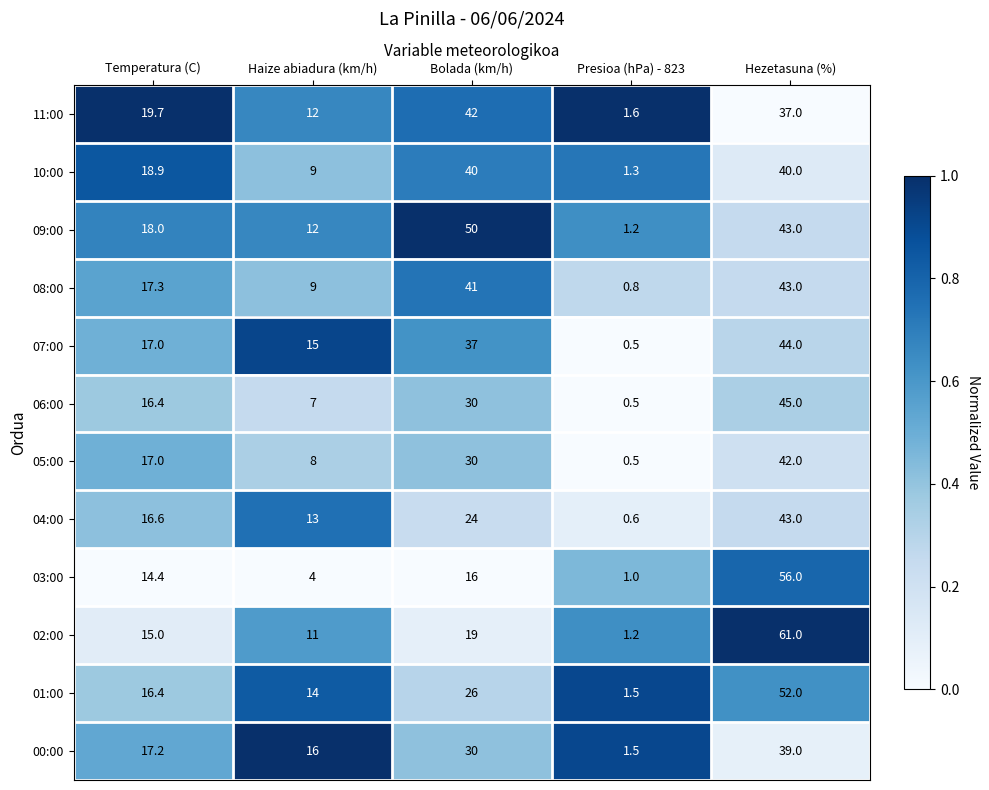

The value of 06:00 at Temperatura (C) is 16.4. True or false?

True